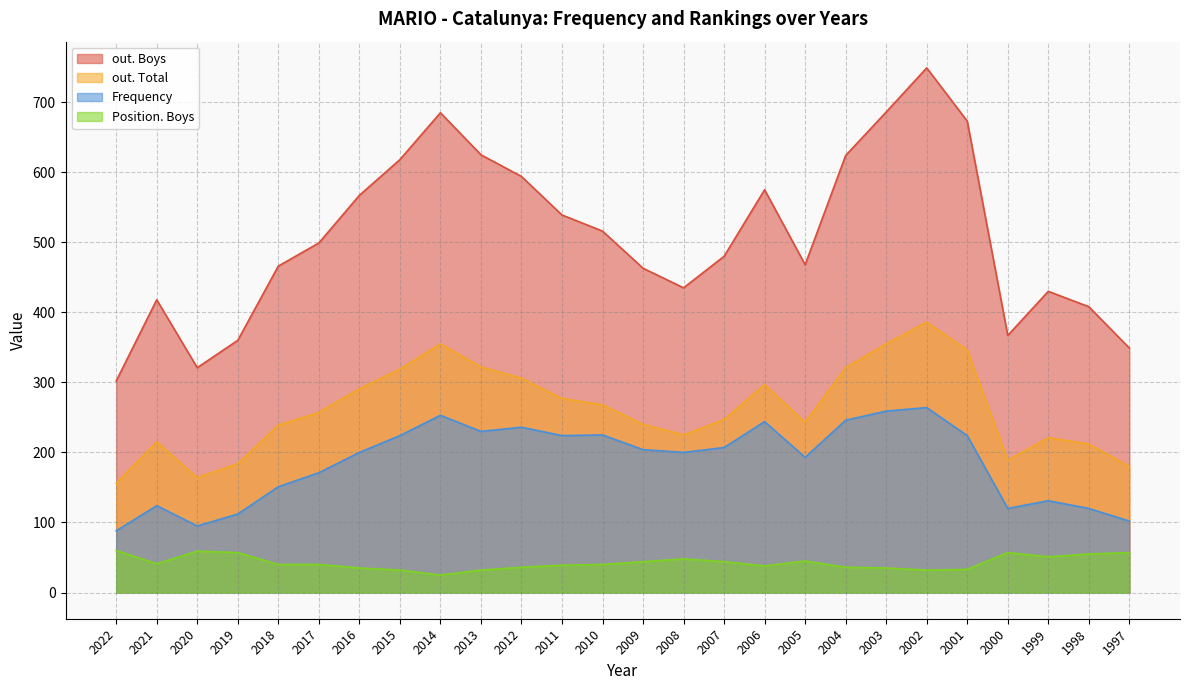

What is the difference between the Frequency values at 2006 and 2009?

40